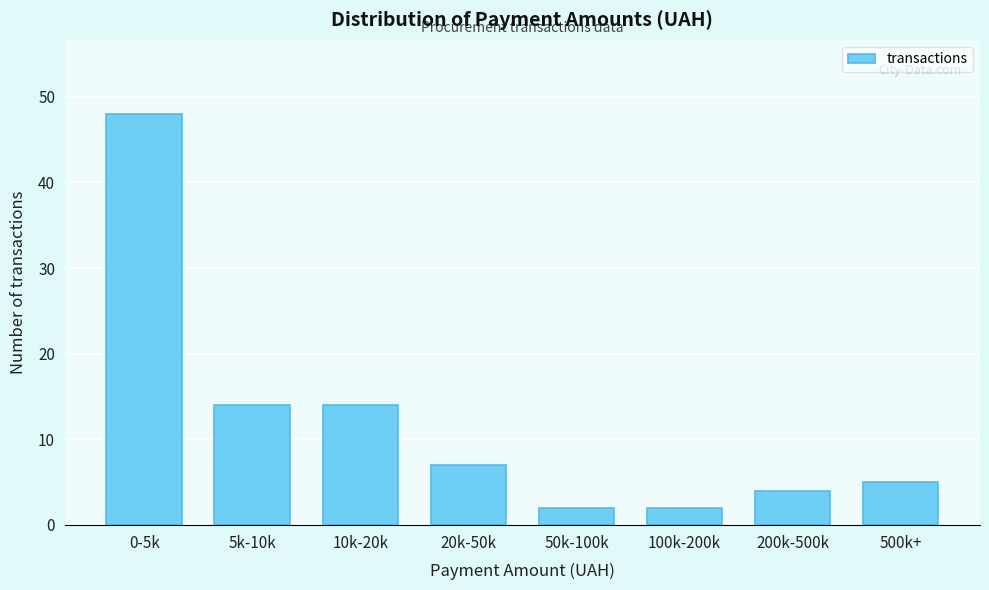

Reading left to right, what are all the values shown in this chart?

48	14	14	7	2	2	4	5